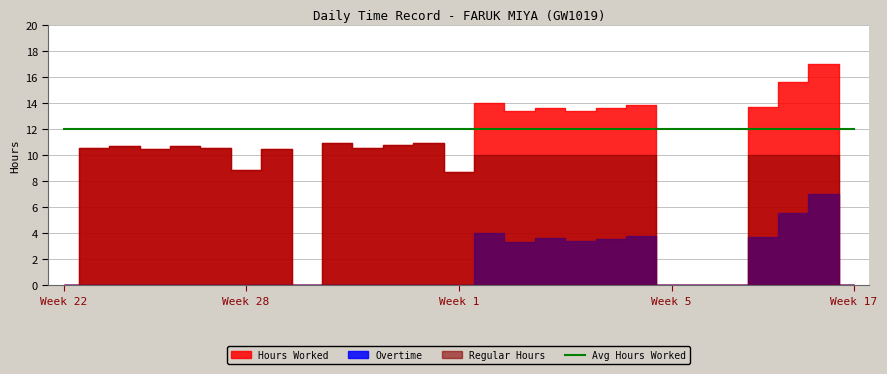

True or false: Overtime and Hours Worked cross at least once.

False